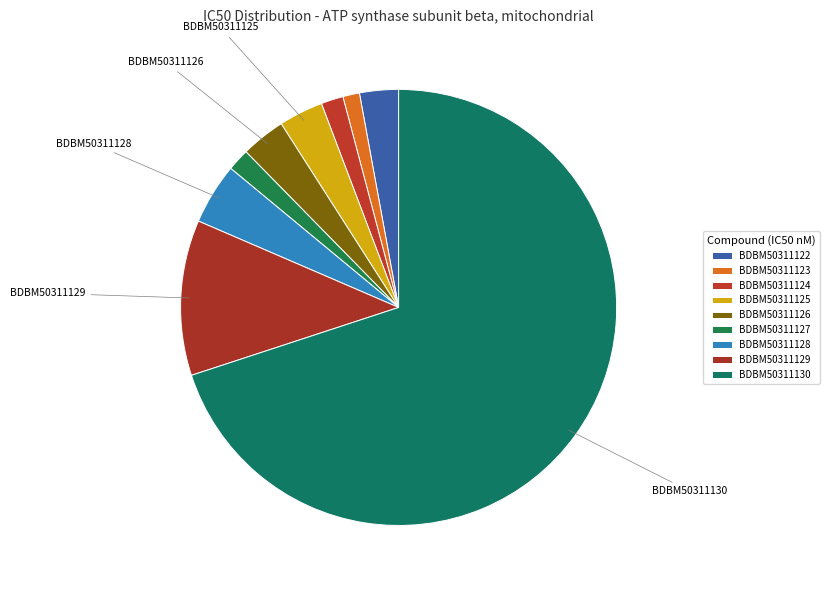

What is the ratio of the value at BDBM50311125 to the value at BDBM50311127?

2.0